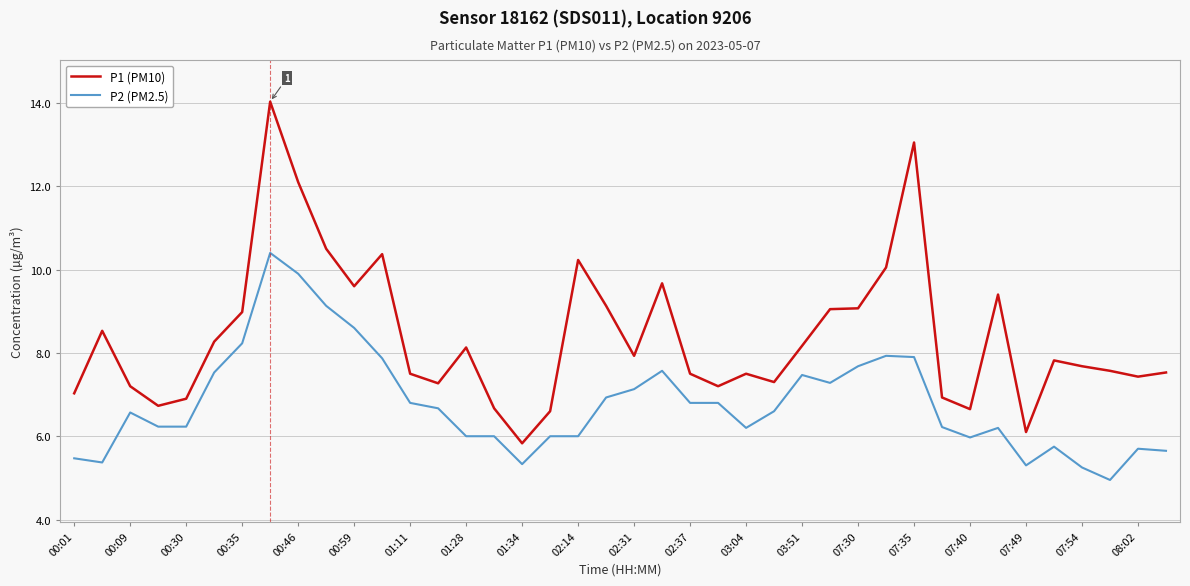

What is the difference between the maximum and minimum values in the P1 (PM10) series?

8.2